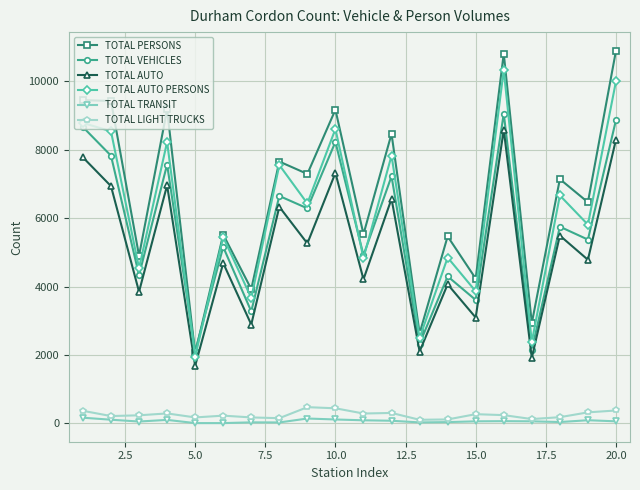

Rank the series by their maximum value, from highest to lowest.

TOTAL PERSONS, TOTAL AUTO PERSONS, TOTAL VEHICLES, TOTAL AUTO, TOTAL LIGHT TRUCKS, TOTAL TRANSIT